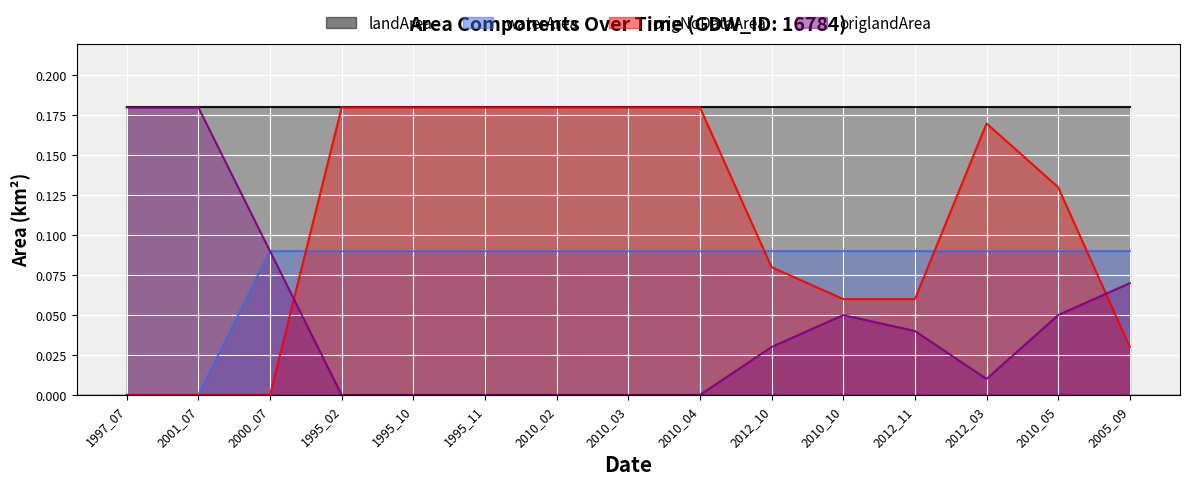

Is it true that origNoDataArea equals 0.1 at 2010_05?

False